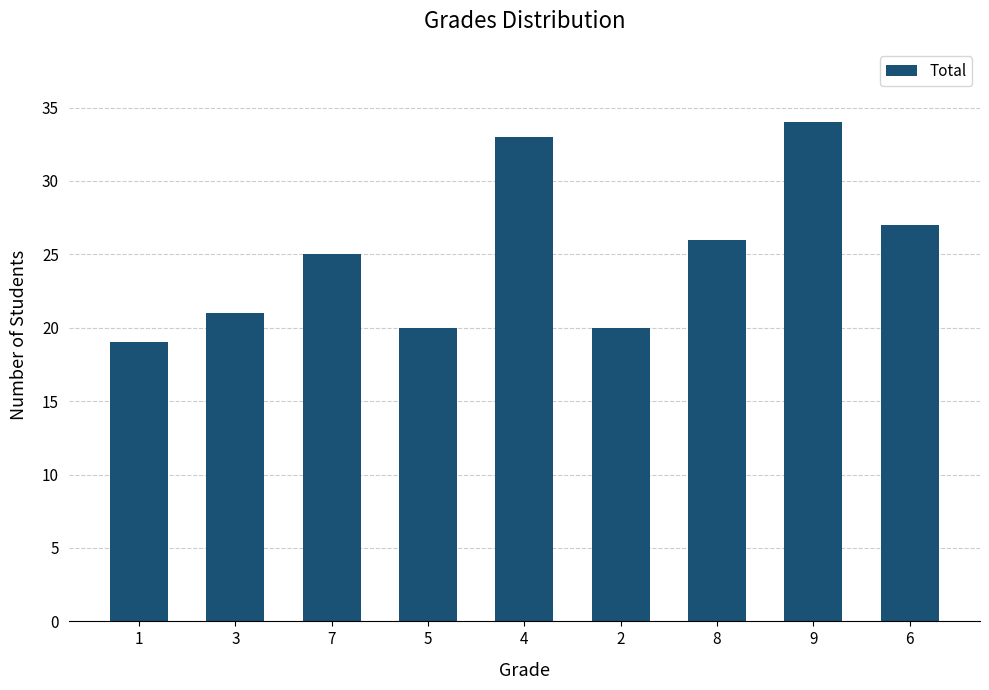

What is the smallest value displayed?

19